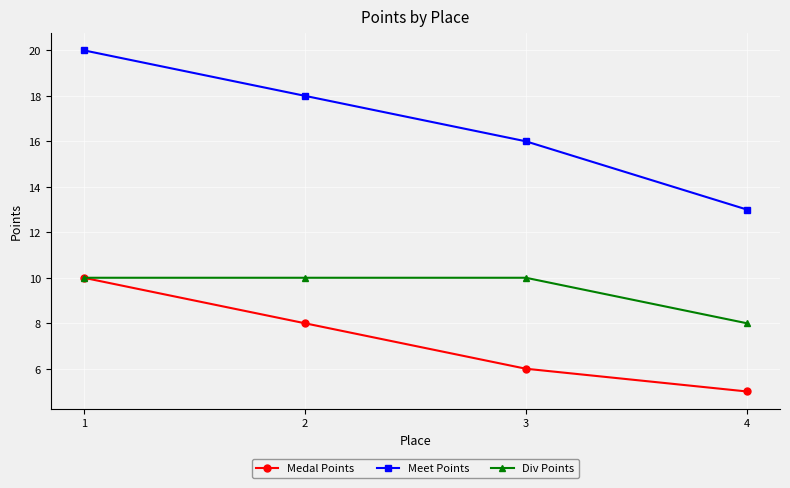

Which series changed the most between 2 and 4?

Meet Points